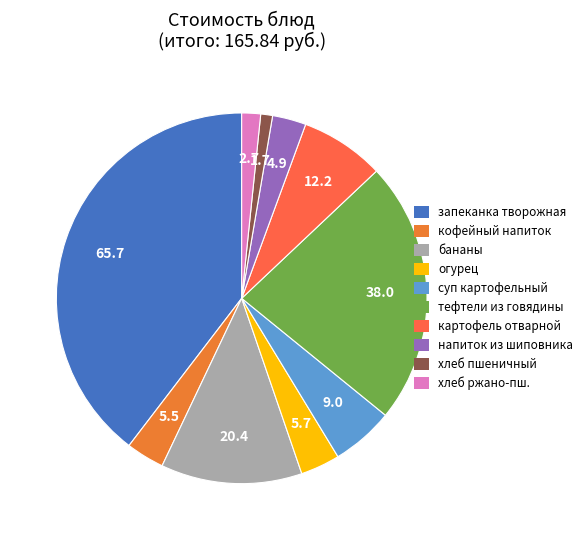

What is the smallest slice in the pie chart?

хлеб пшеничный